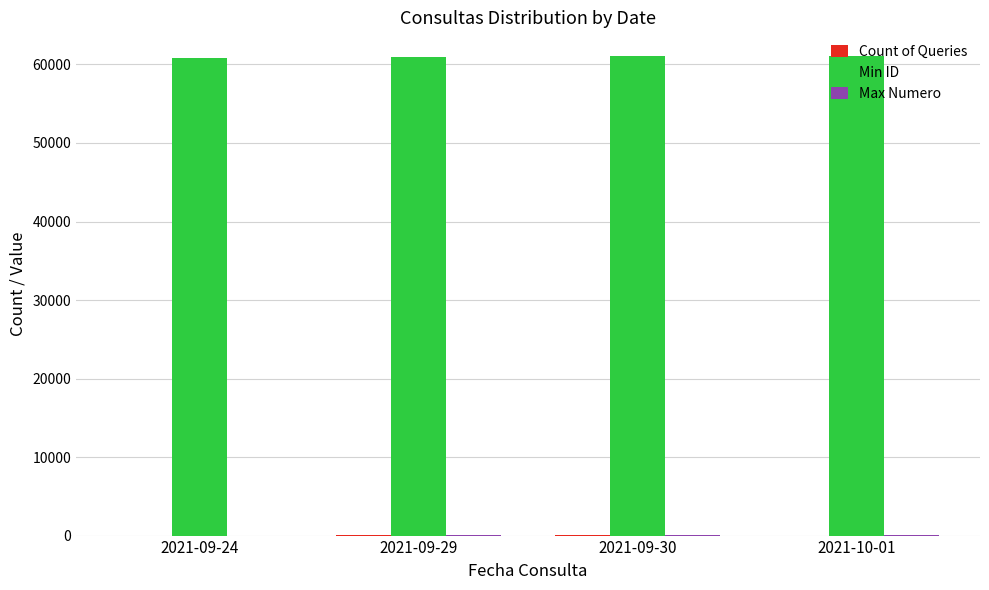

Which series has the largest total across all categories?

Min ID